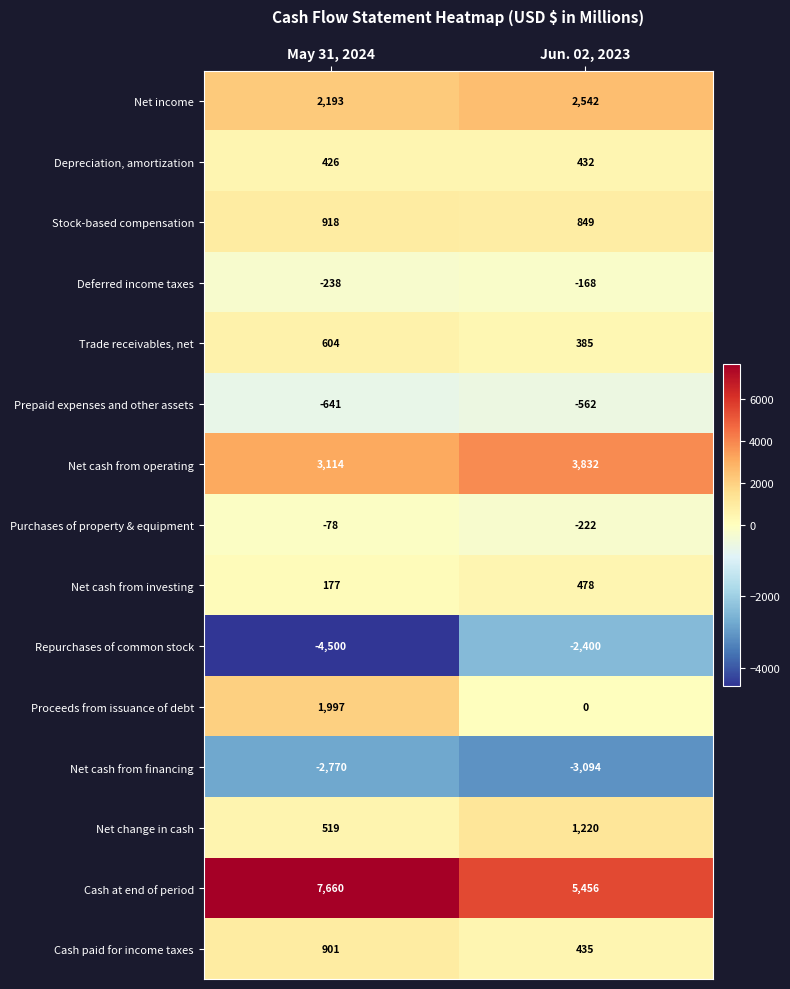

What is the average value of the Deferred income taxes series?

-203